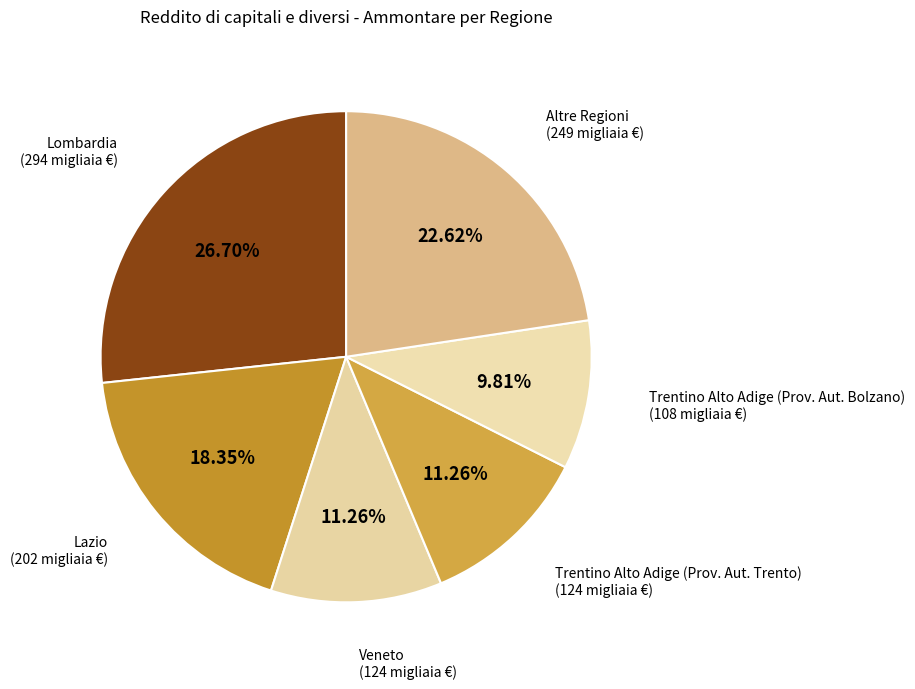

Count the number of slices in the pie.

6